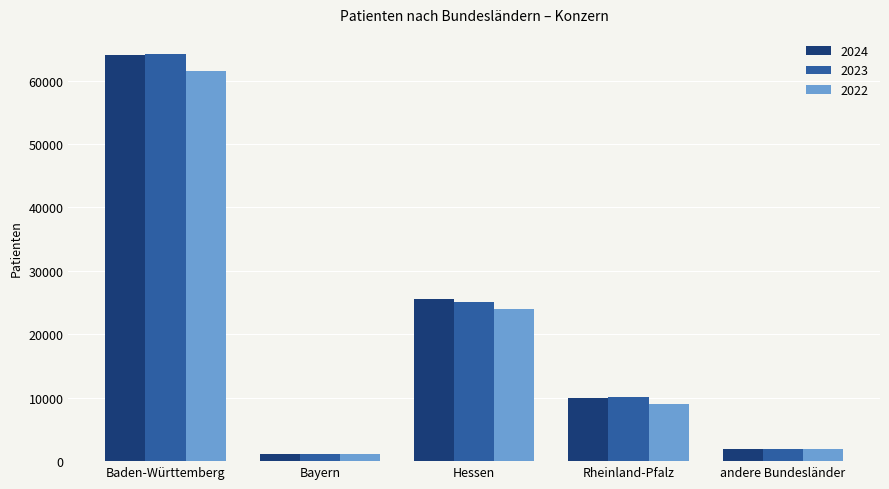

Where does the 2023 series first go above 10037?

Baden-Württemberg